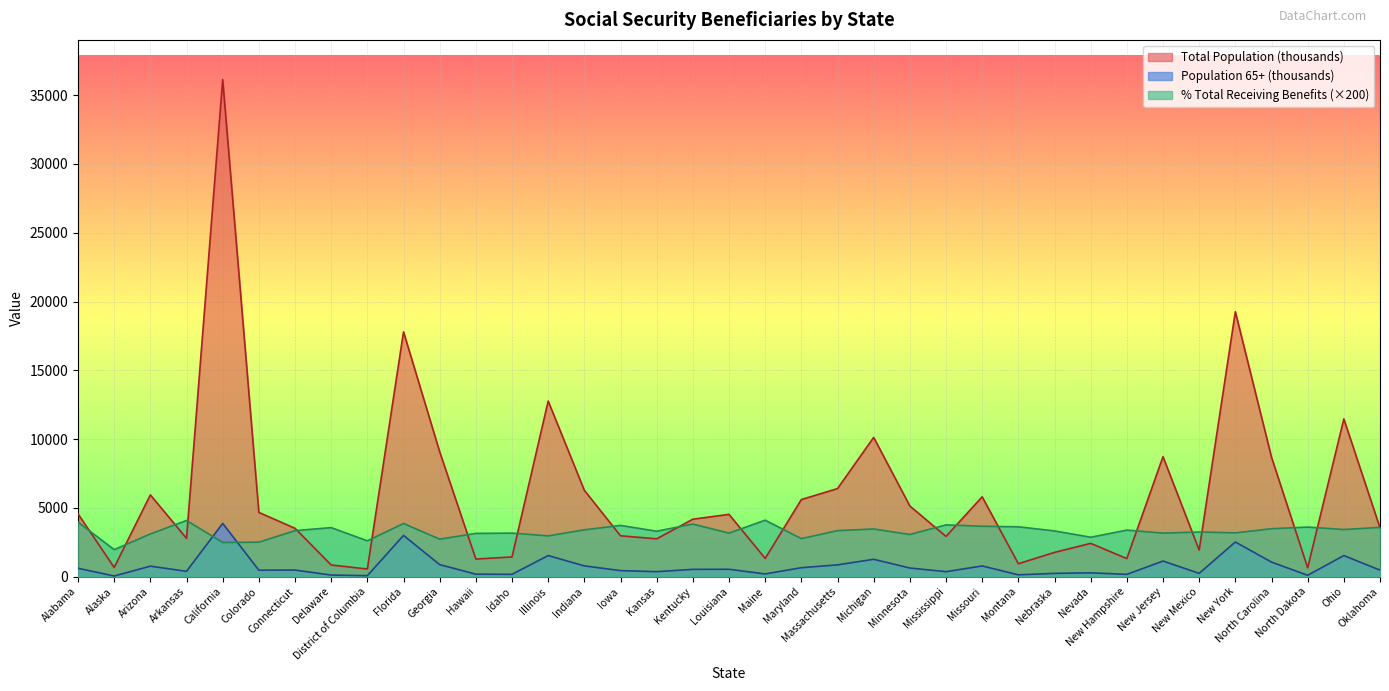

At which category does Population 65+ (thousands) reach its first local peak?

Arizona